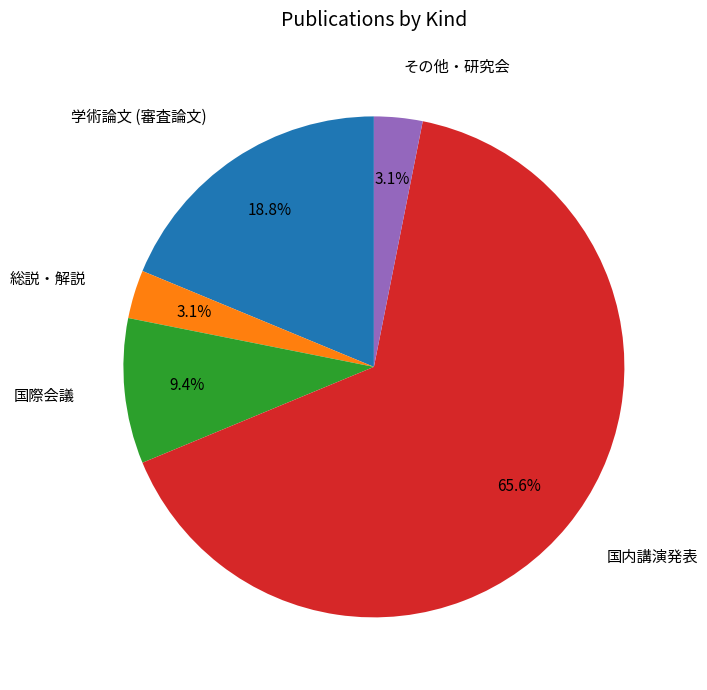

Count the number of slices in the pie.

5